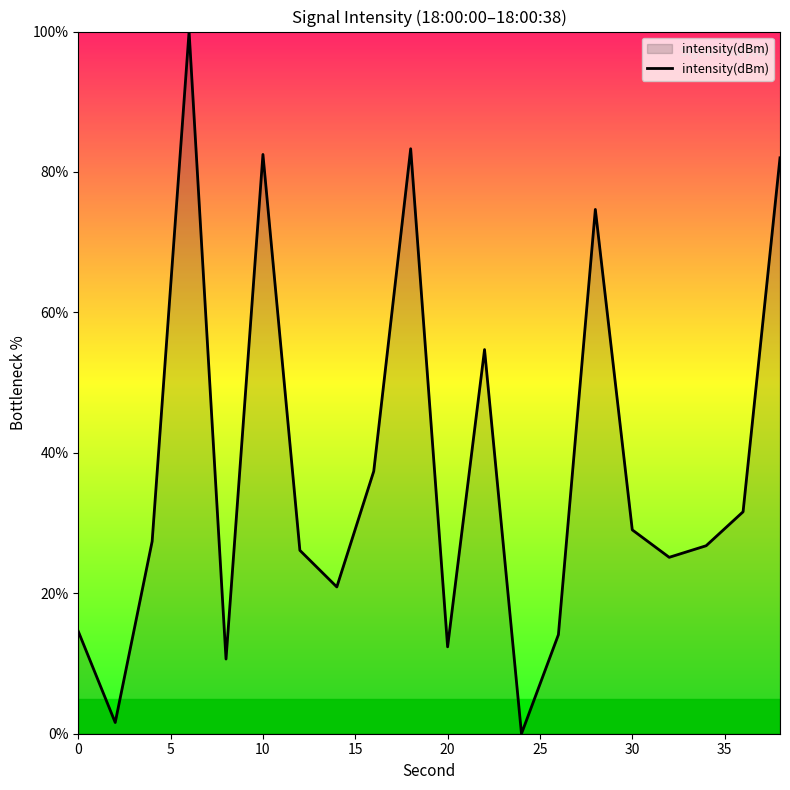

Count the number of data series in this chart.

1